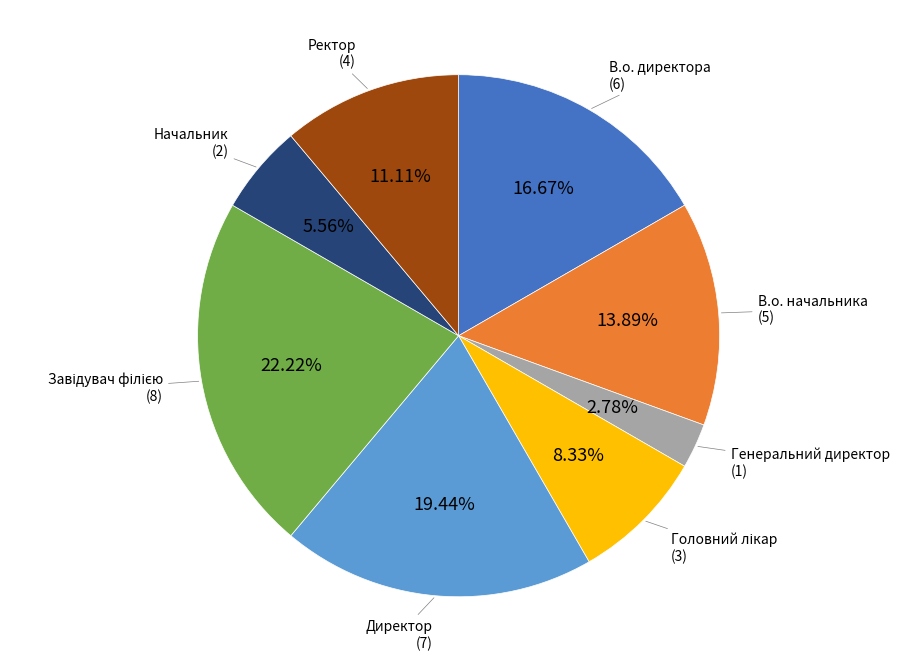

Is there a majority slice in this chart?

No